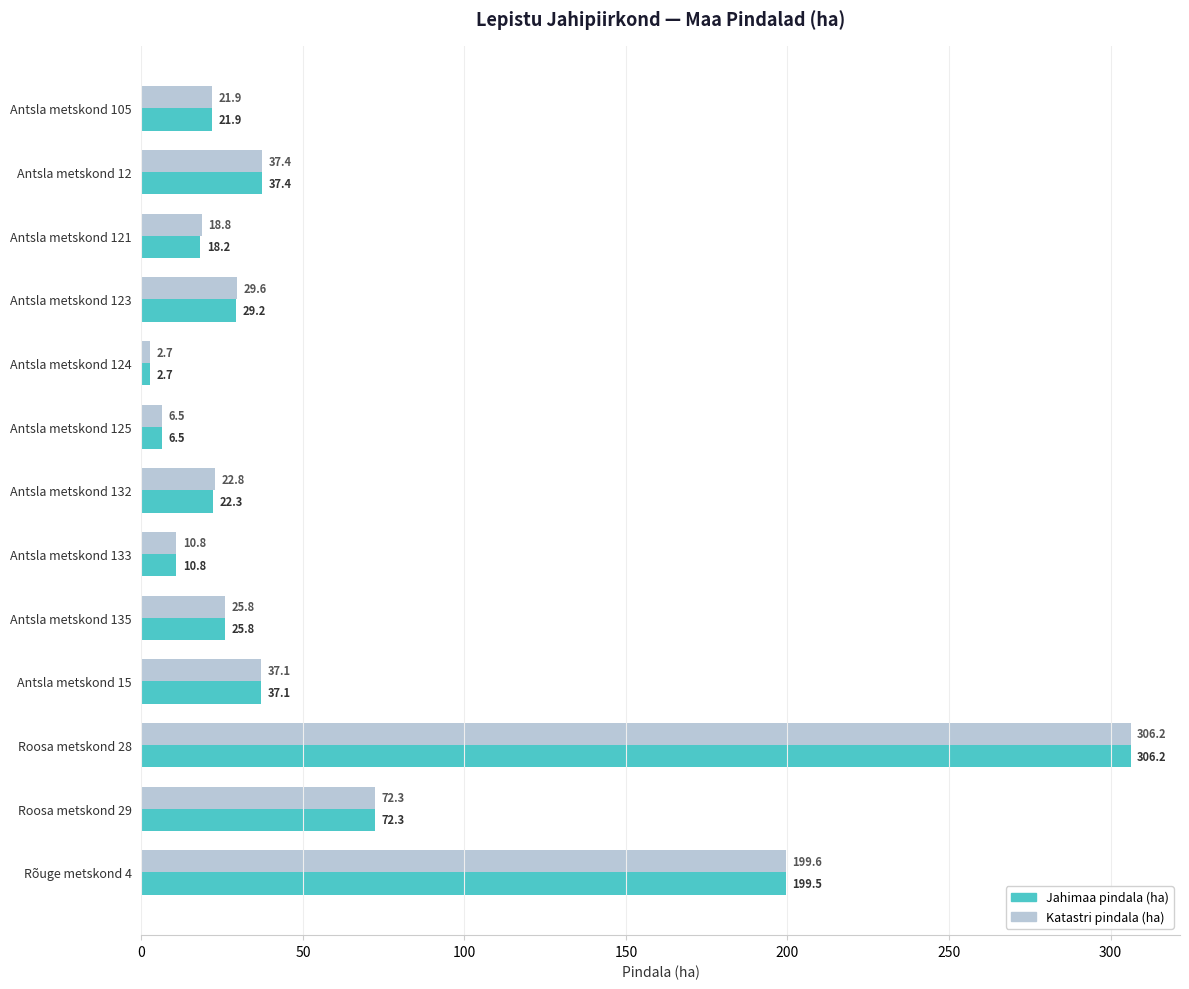

Is it true that Katastri pindala (ha) equals 10.8 at Antsla metskond 133?

True